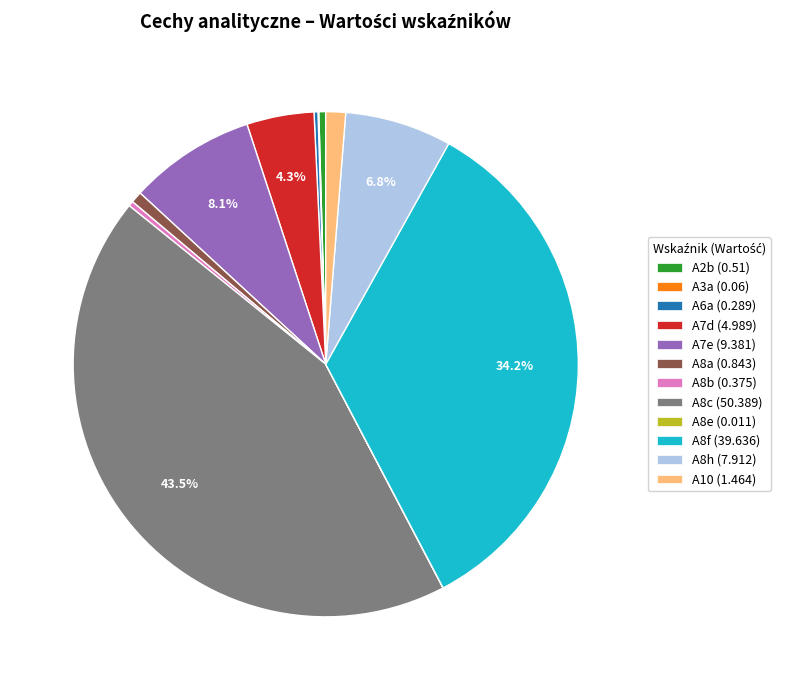

True or false: A8f accounts for 45% of the total.

False